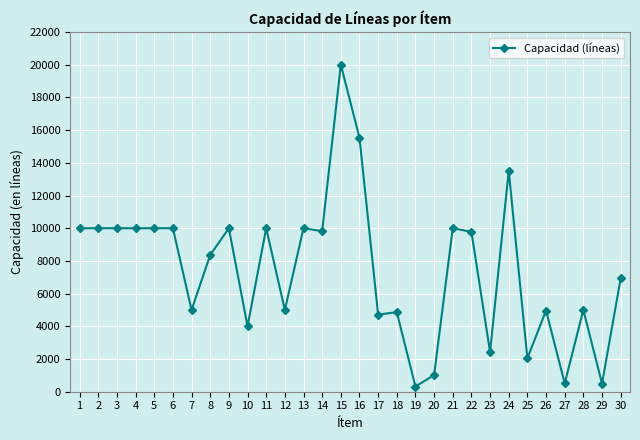

What is the sum of all values?

224311